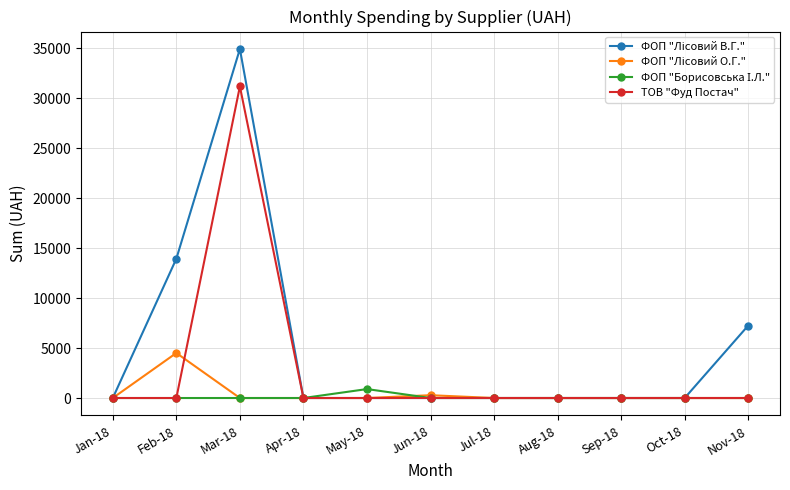

What is the difference between the highest and lowest values at May-18?

893.5